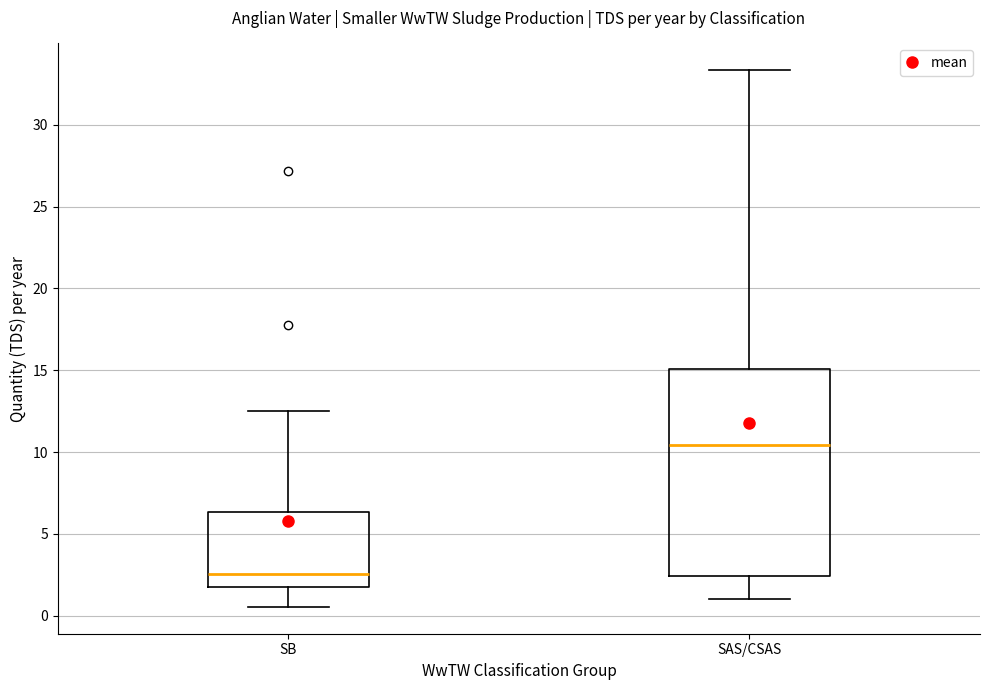

Which box's median line is the highest?

SAS/CSAS